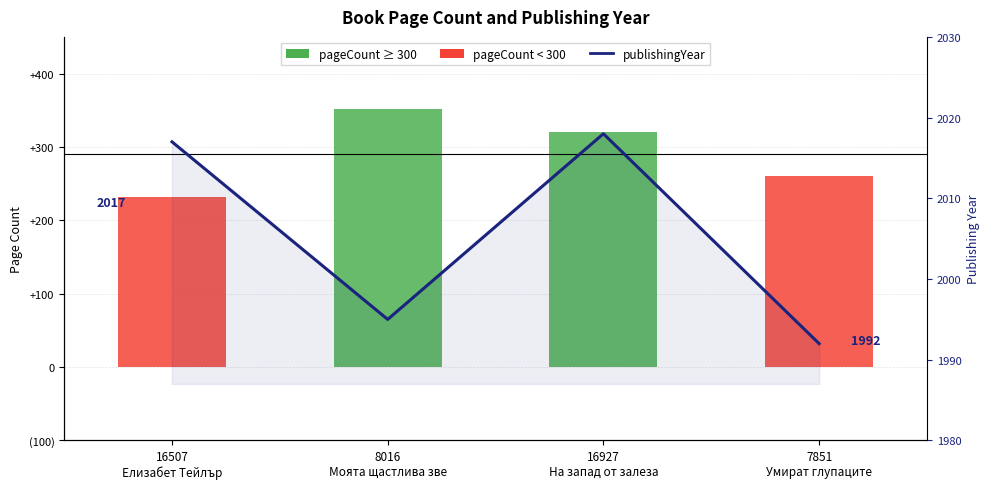

Is it true that pageCount equals 352 at 8016
Моята щастлива зве?

True